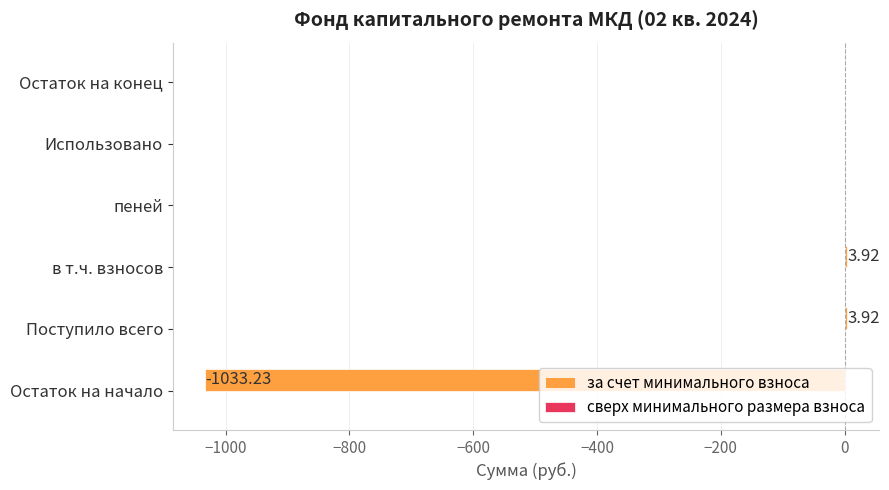

How many series are shown in this chart?

1